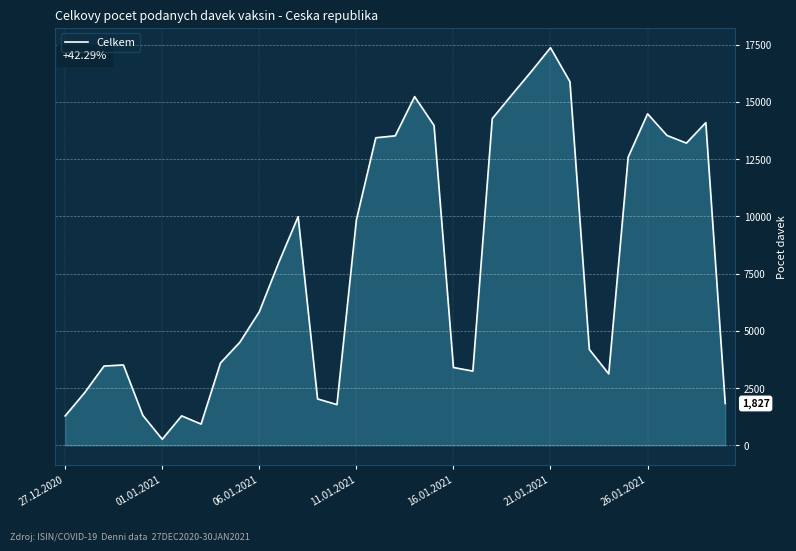

What is the difference between the maximum and minimum values?

17102